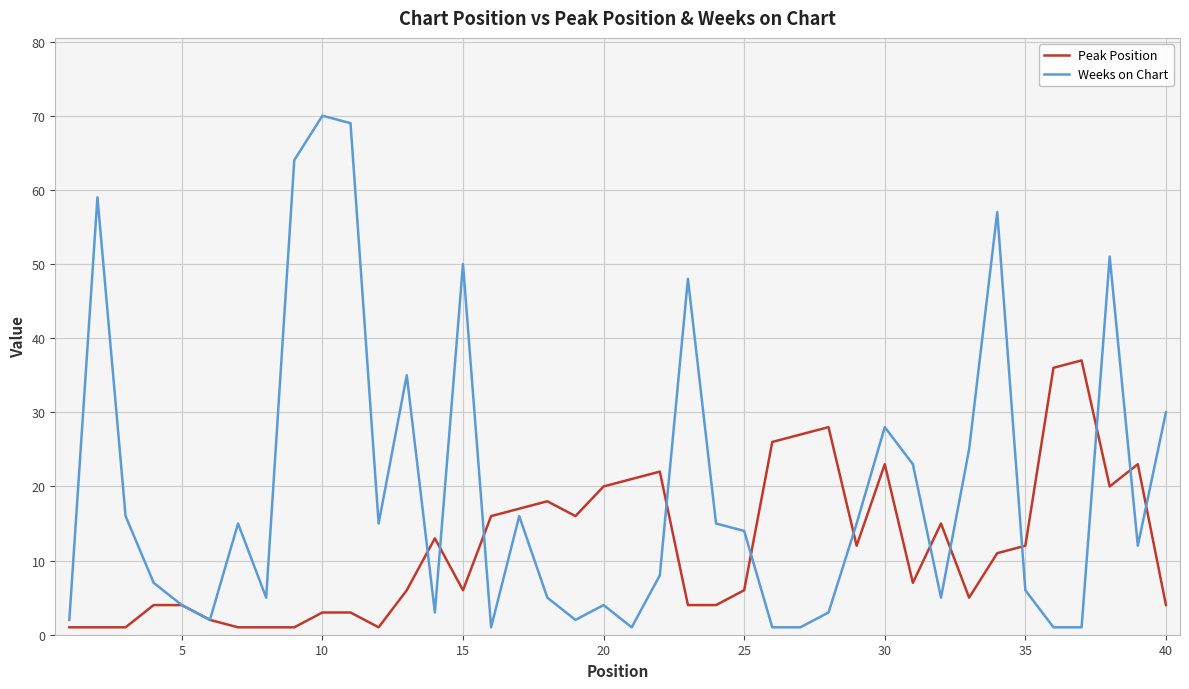

Which series has the widest spread of values?

Weeks on Chart